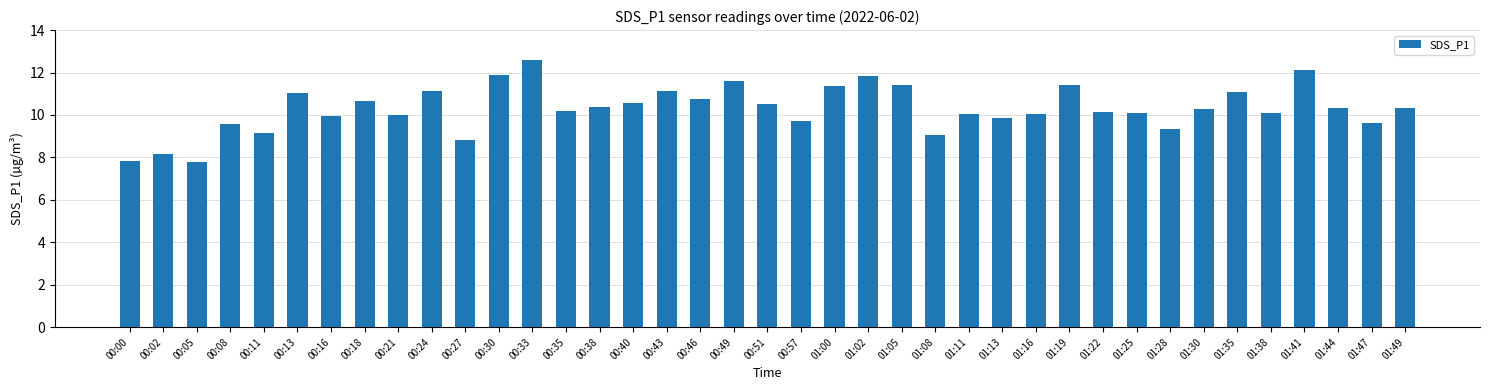

What is the ratio of the value at 00:30 to the value at 01:41?

1.0